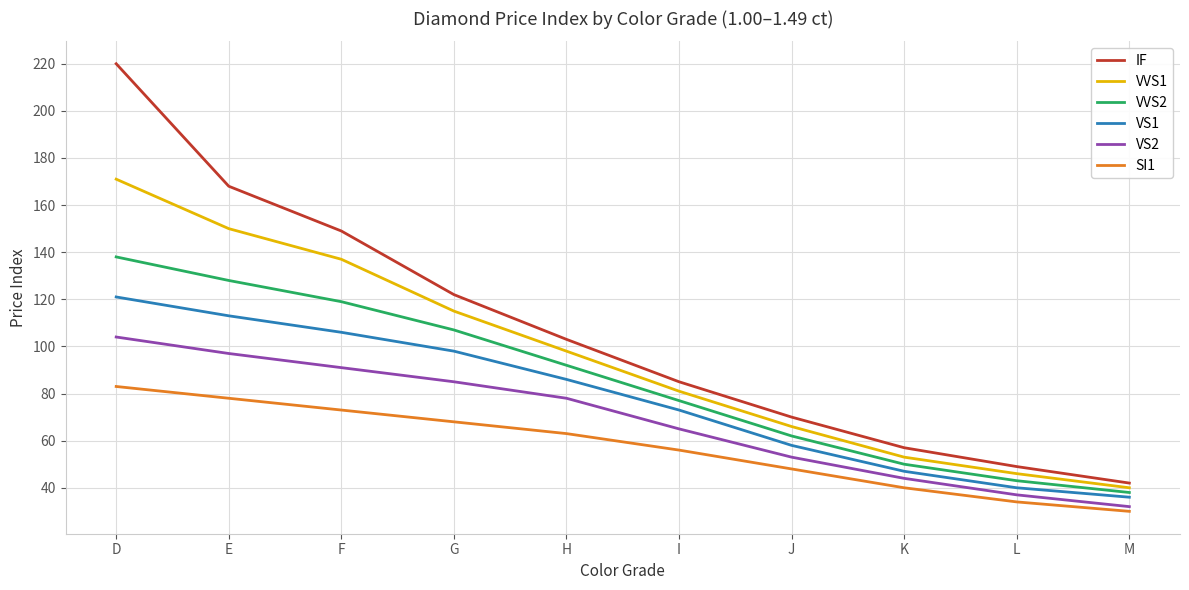

Which series has the largest range (max minus min)?

IF